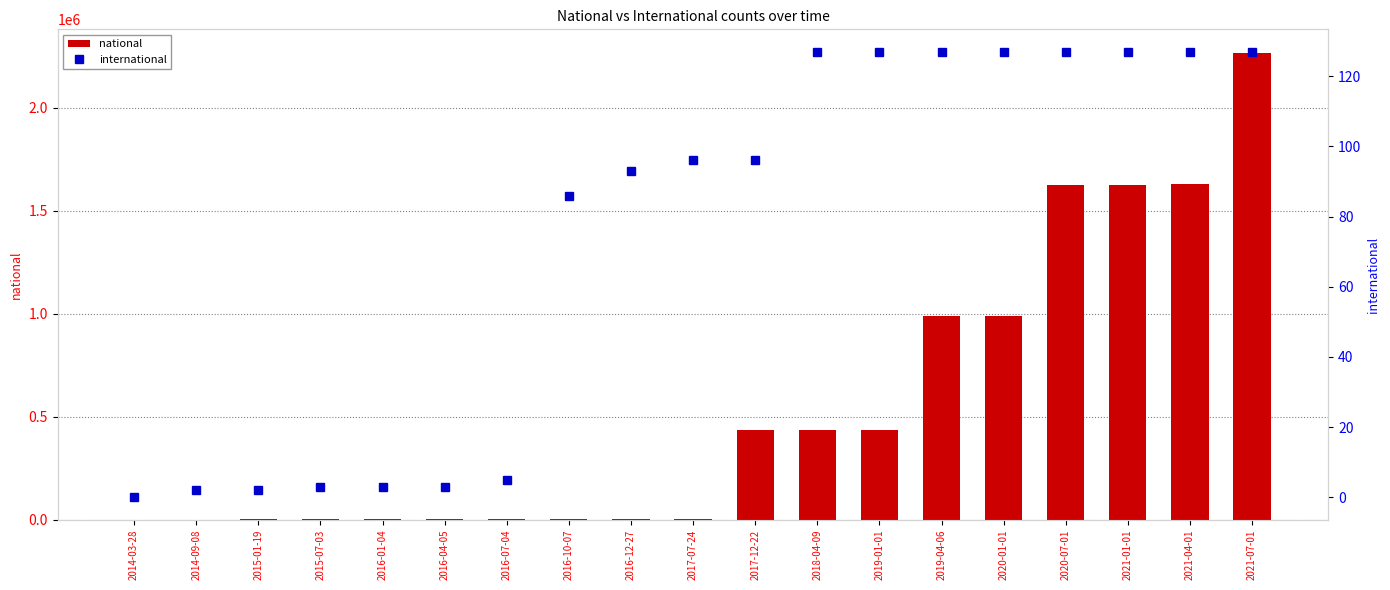

List the labels in order of national value, largest first.

2021-07-01, 2021-04-01, 2020-07-01, 2021-01-01, 2019-04-06, 2020-01-01, 2018-04-09, 2019-01-01, 2017-12-22, 2017-07-24, 2016-12-27, 2016-10-07, 2016-07-04, 2016-04-05, 2015-07-03, 2016-01-04, 2015-01-19, 2014-09-08, 2014-03-28